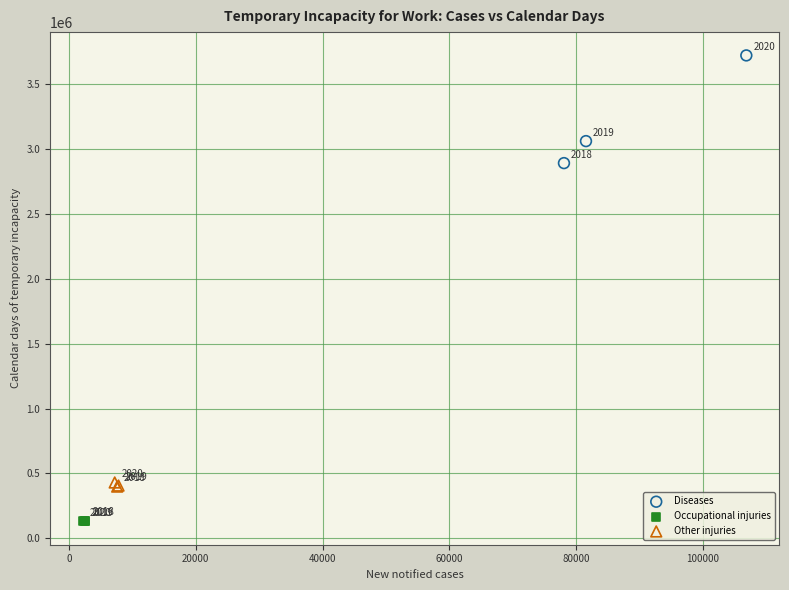

Which series contains the lowest Y value?

Occupational injuries